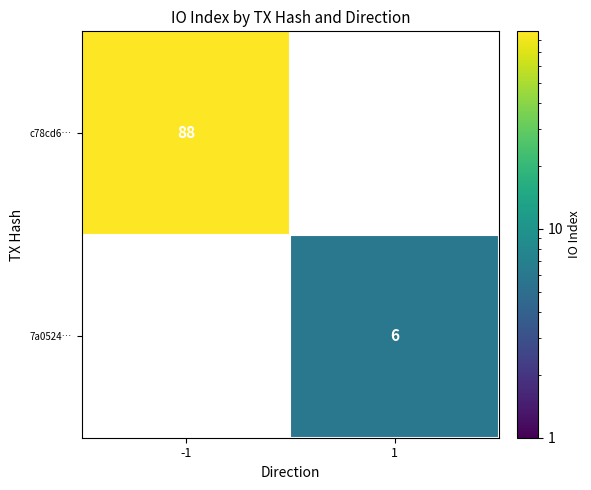

What is the greatest value displayed?

88.0